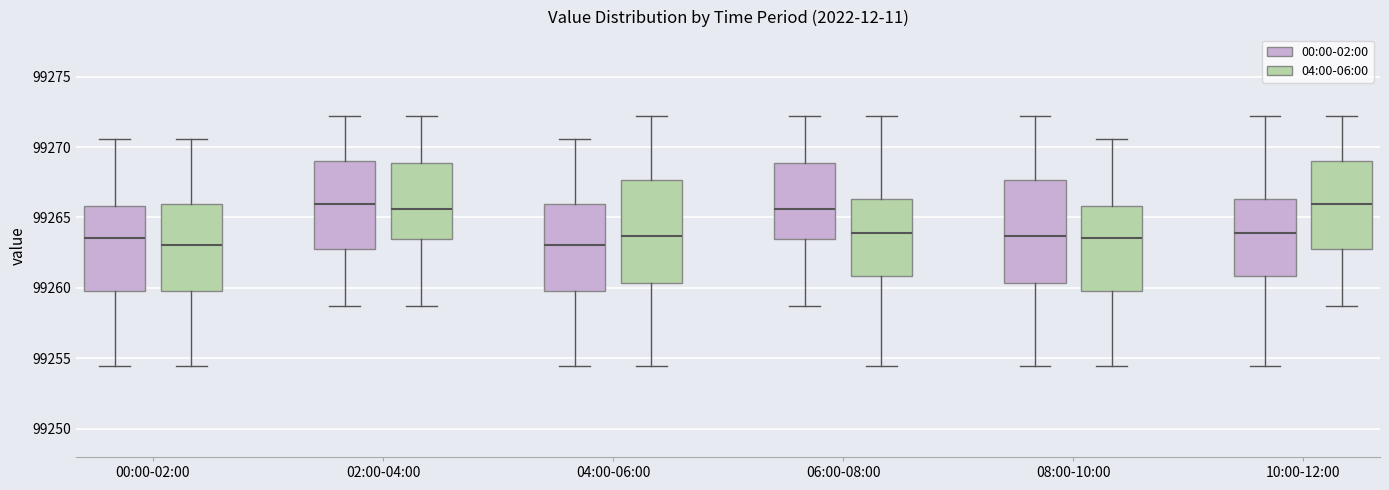

Reading left to right, transcribe this box plot: for each box, give where its median line is, the range the box spans, and where its two whiskers end, as read against the y-axis. The values are not printed on the chart, so give them approximately, as read against the axis.

00:00-02:00 (00:00-02:00): median 99263.5, box 99260.0 to 99266.0, whiskers 99254.5 to 99270.5
00:00-02:00 (04:00-06:00): median 99263.0, box 99260.0 to 99266.0, whiskers 99254.5 to 99270.5
02:00-04:00 (00:00-02:00): median 99266.0, box 99263.0 to 99269.0, whiskers 99258.5 to 99272.0
02:00-04:00 (04:00-06:00): median 99265.5, box 99263.5 to 99269.0, whiskers 99258.5 to 99272.0
04:00-06:00 (00:00-02:00): median 99263.0, box 99260.0 to 99266.0, whiskers 99254.5 to 99270.5
04:00-06:00 (04:00-06:00): median 99263.5, box 99260.5 to 99267.5, whiskers 99254.5 to 99272.0
06:00-08:00 (00:00-02:00): median 99265.5, box 99263.5 to 99269.0, whiskers 99258.5 to 99272.0
06:00-08:00 (04:00-06:00): median 99264.0, box 99261.0 to 99266.5, whiskers 99254.5 to 99272.0
08:00-10:00 (00:00-02:00): median 99263.5, box 99260.5 to 99267.5, whiskers 99254.5 to 99272.0
08:00-10:00 (04:00-06:00): median 99263.5, box 99260.0 to 99266.0, whiskers 99254.5 to 99270.5
10:00-12:00 (00:00-02:00): median 99264.0, box 99261.0 to 99266.5, whiskers 99254.5 to 99272.0
10:00-12:00 (04:00-06:00): median 99266.0, box 99263.0 to 99269.0, whiskers 99258.5 to 99272.0